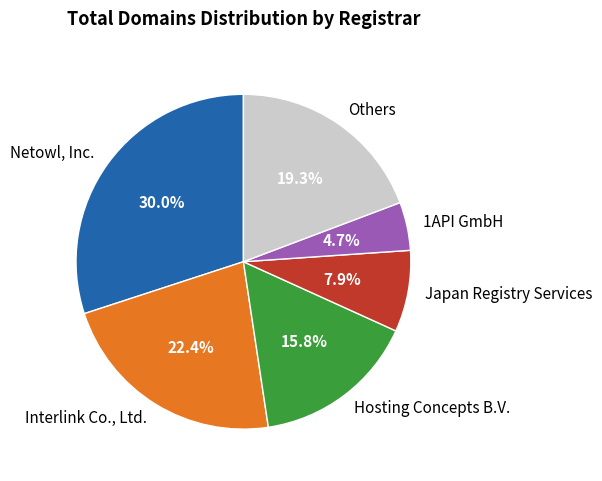

What percentage is NOT represented by Netowl, Inc.?

70.0%